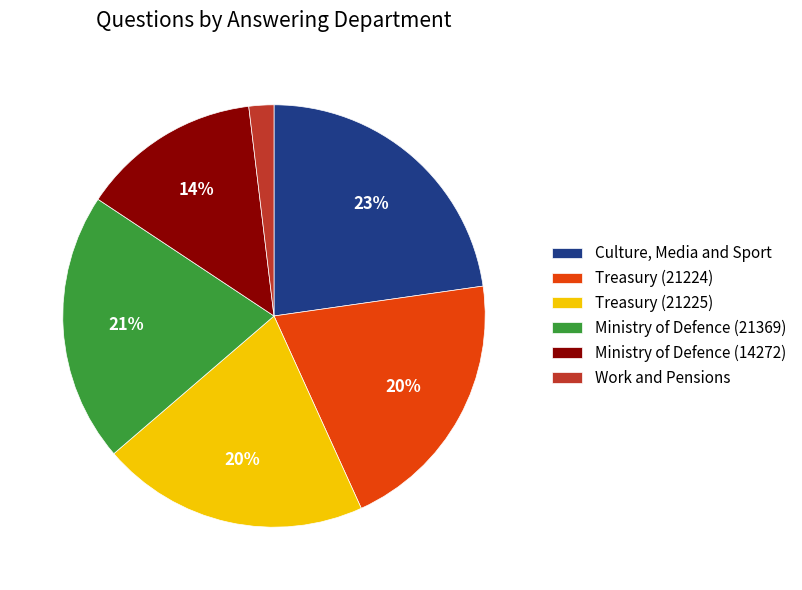

Approximately how many times larger is the value at Work and Pensions compared to Ministry of Defence (14272)?

0.1